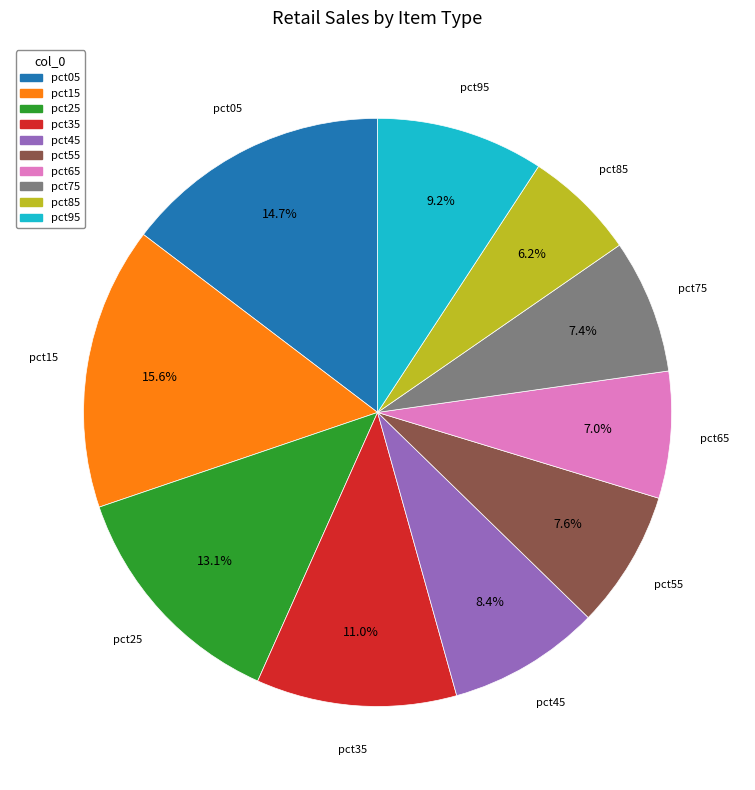

To the nearest percent, what is the combined percentage of pct45 and pct35?

19%